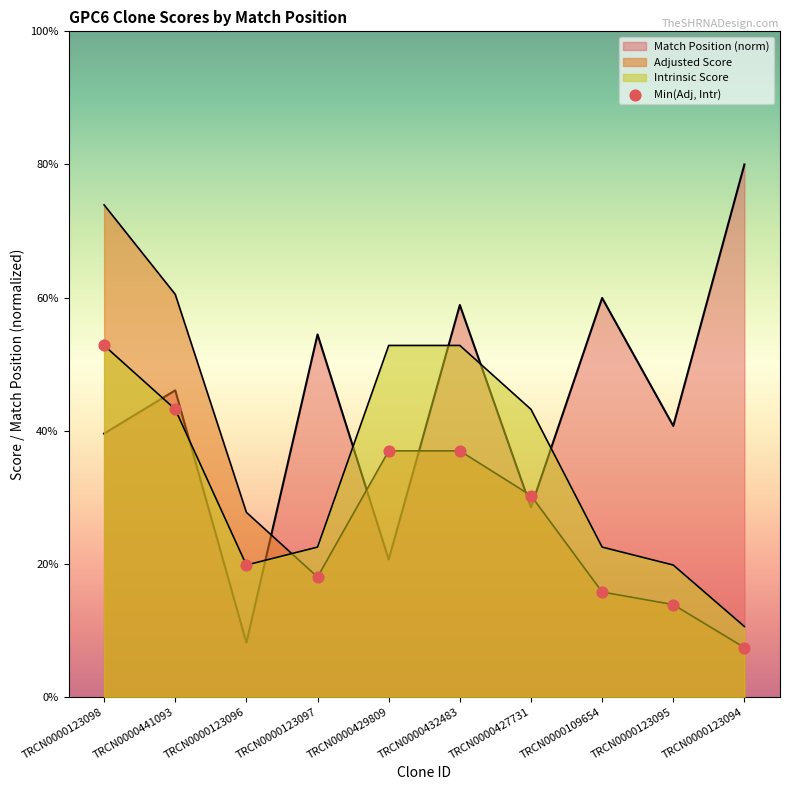

Between TRCN0000123098 and TRCN0000429809, which is larger?

TRCN0000123098